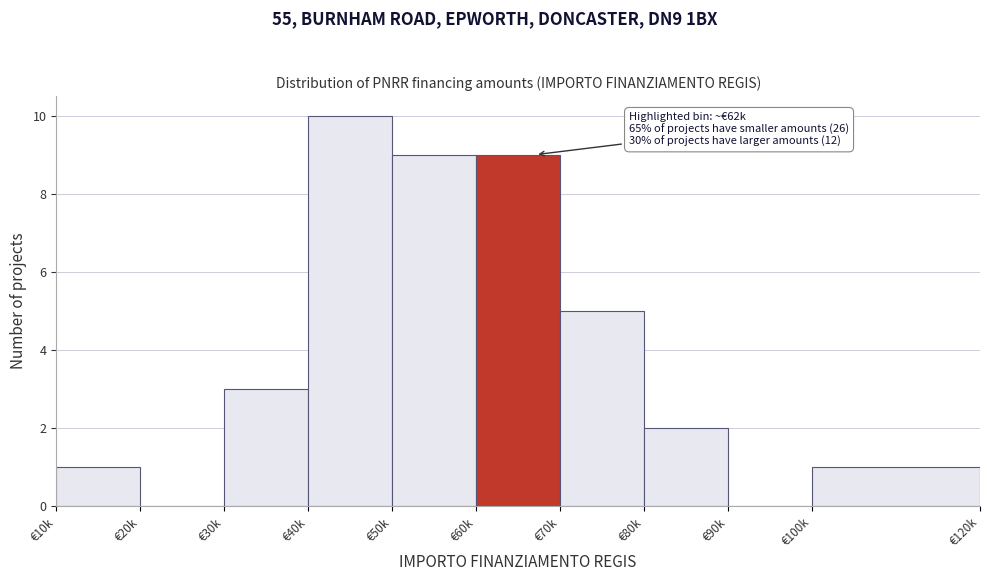

Reading right to left, what are all the values shown in this chart?

€100k=1	€90k=0	€80k=2	€70k=5	€60k=9	€50k=9	€40k=10	€30k=3	€20k=0	€10k=1